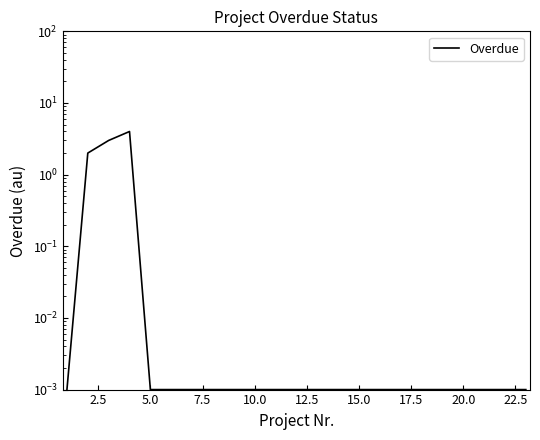

What is the difference between the second highest and minimum values?

3.0